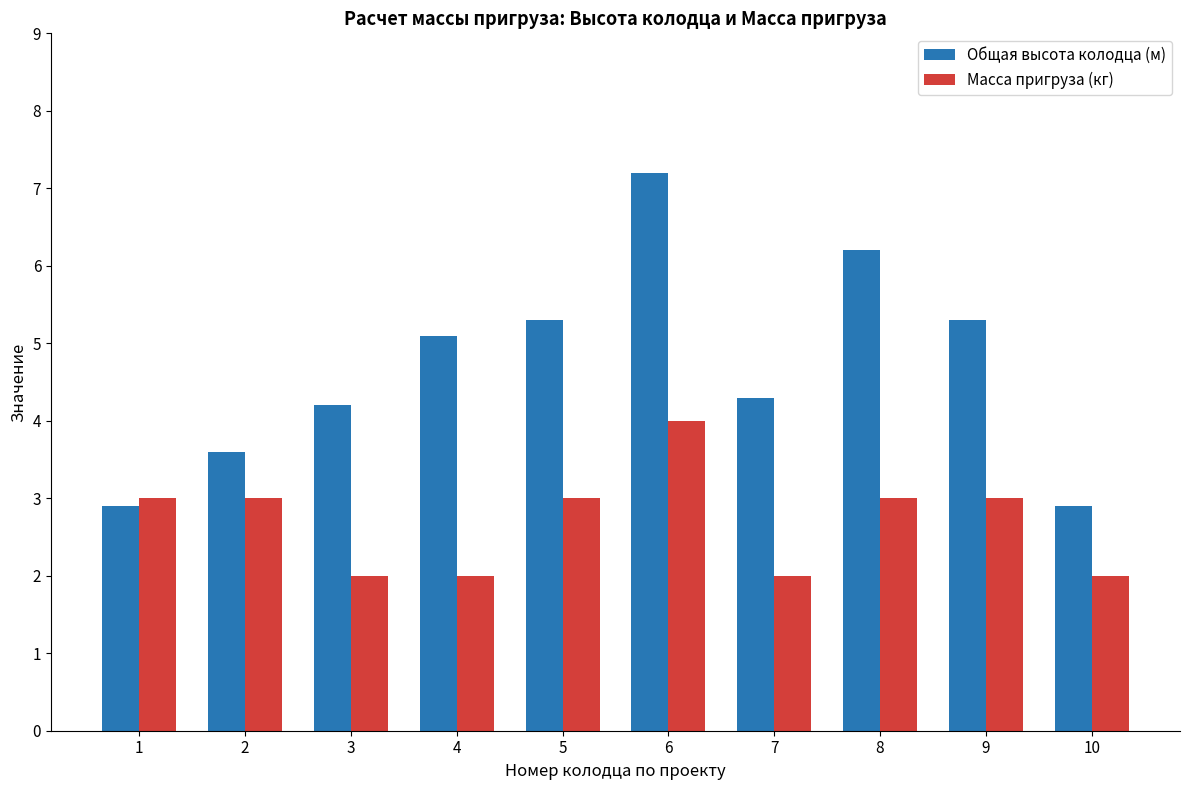

Where does the Общая высота колодца (м) series first go above 5?

4